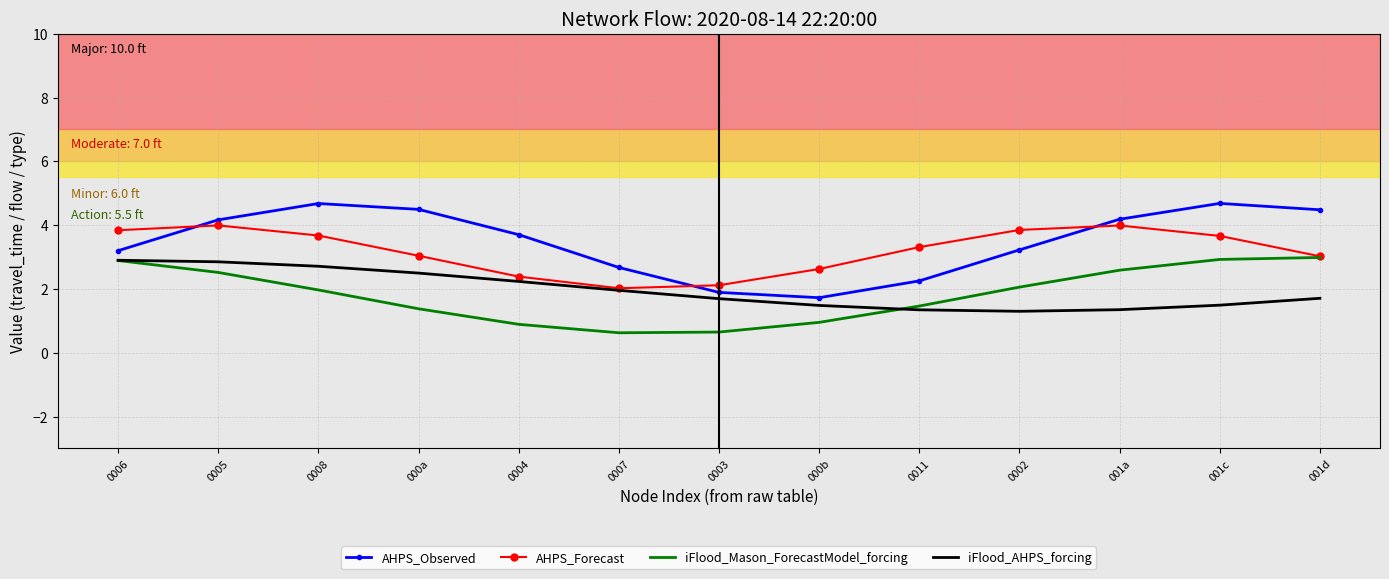

True or false: AHPS_Observed has more than 2 interior local peaks.

False